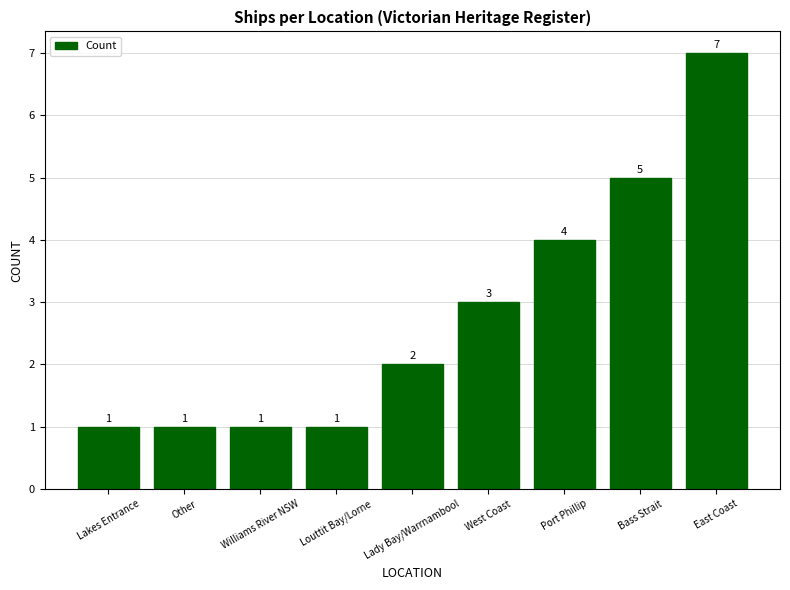

Reading left to right, transcribe all the data shown in this chart.

Lakes Entrance=1	Other=1	Williams River NSW=1	Louttit Bay/Lorne=1	Lady Bay/Warrnambool=2	West Coast=3	Port Phillip=4	Bass Strait=5	East Coast=7